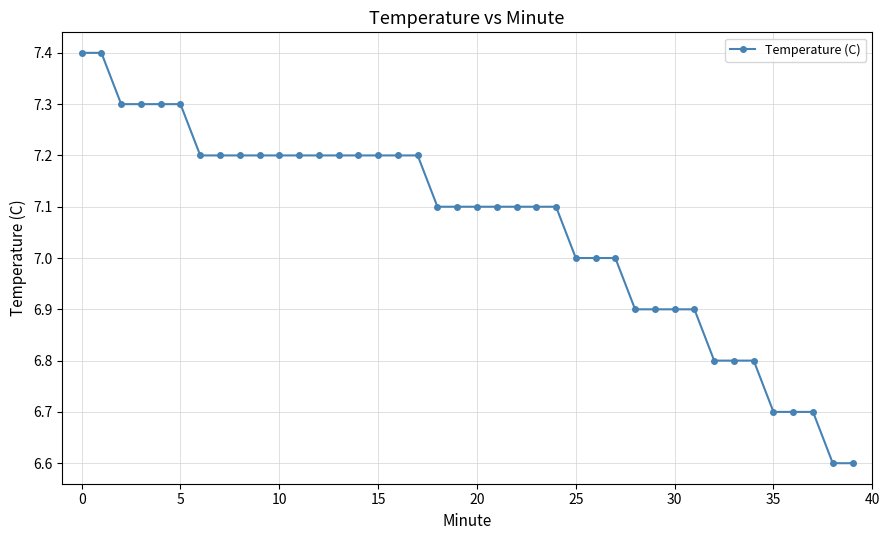

What is the value of the 12th point from the left?

7.2